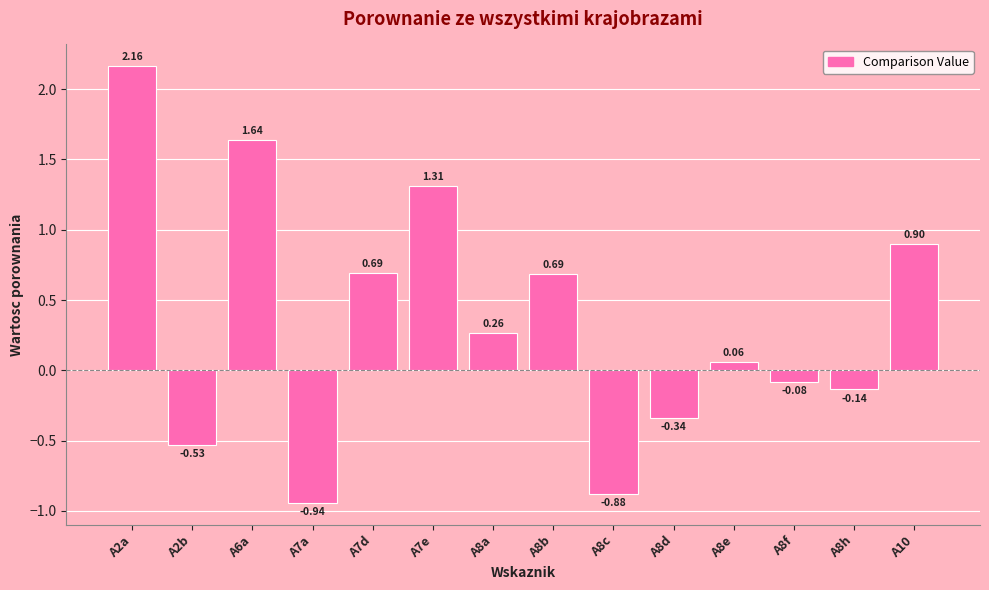

How many data points does each series have?

14